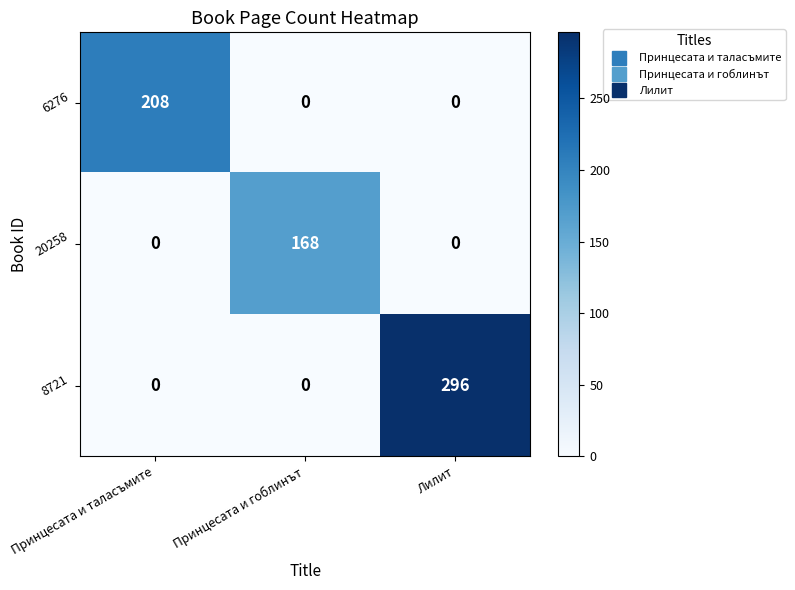

What is the maximum value shown in the chart?

296